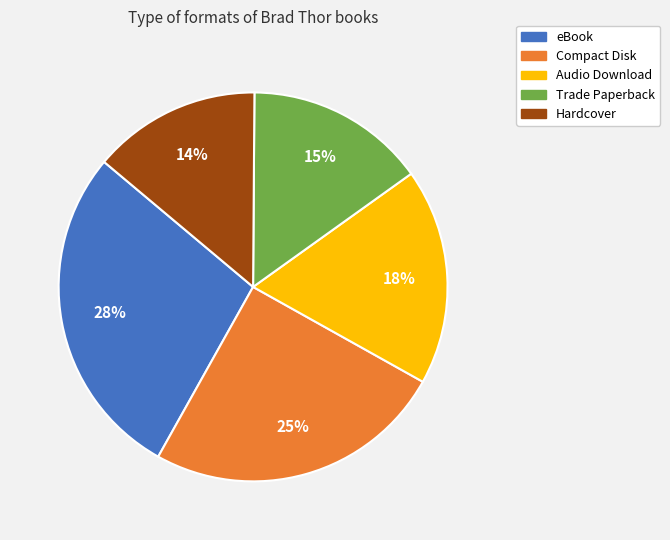

To the nearest percent, what is the difference between the eBook and Trade Paperback slice percentages?

13%